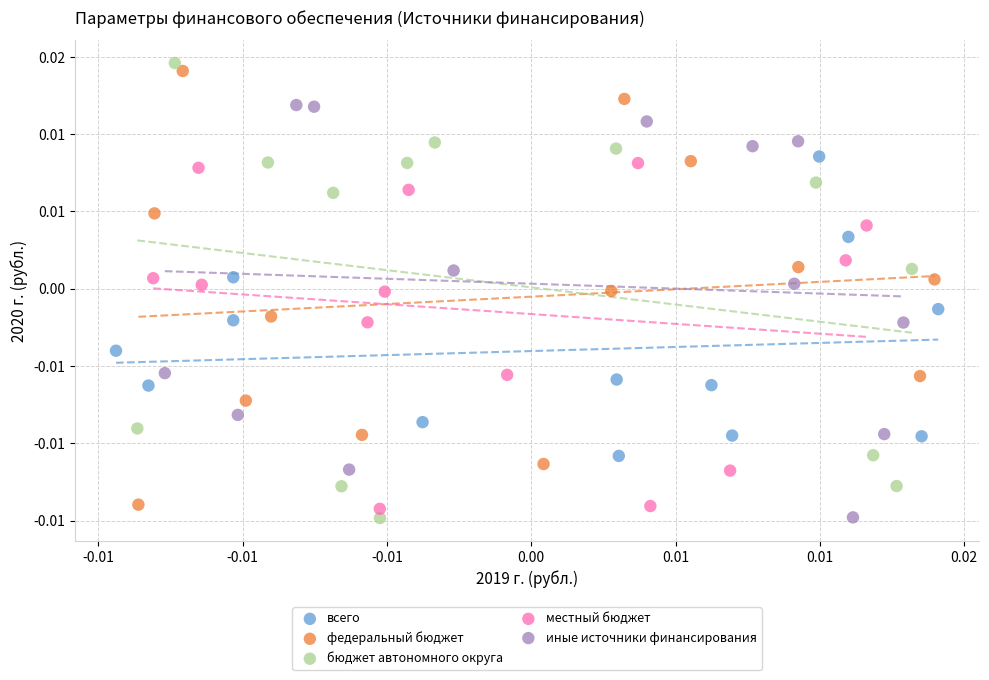

Which series reaches the maximum Y coordinate?

бюджет автономного округа